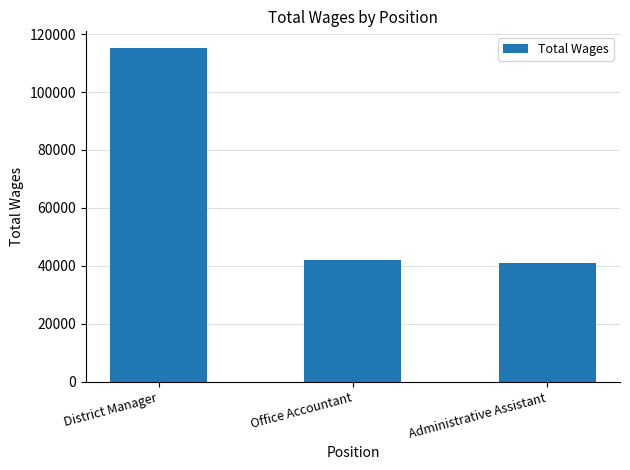

What is the sum of all values?

198020